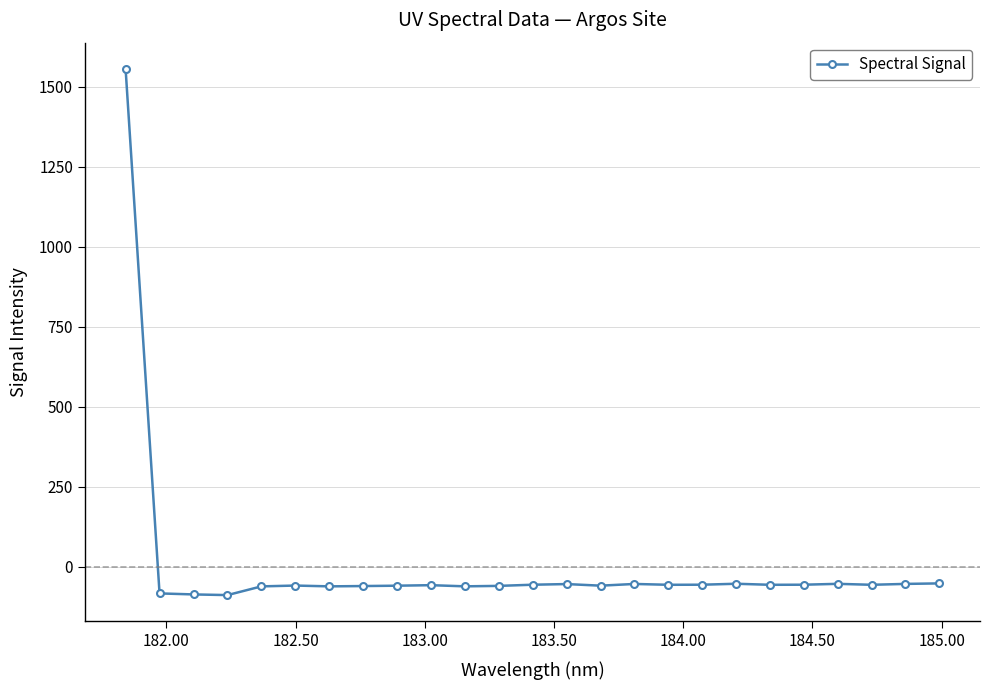

What is the value of the 16th point from the left?

-54.4